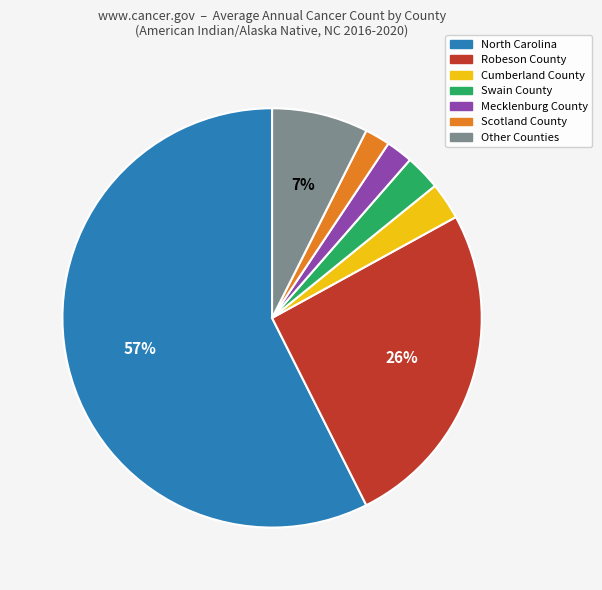

Does any single category account for the majority?

Yes